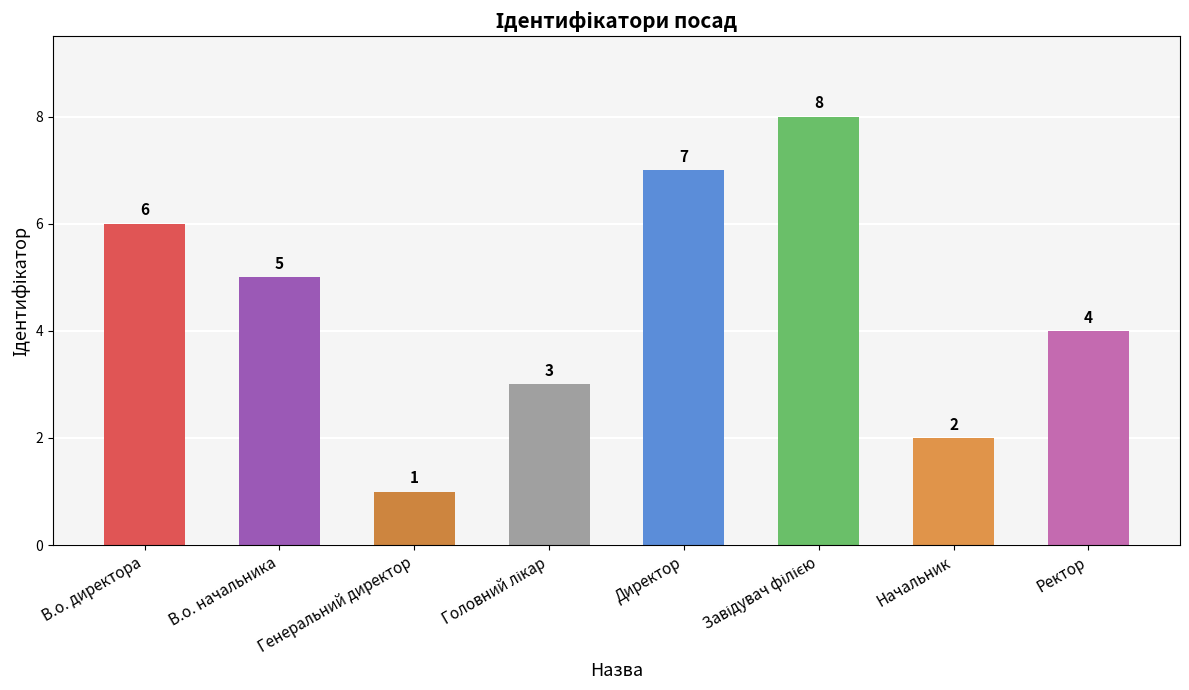

What is the ratio of the value at Ректор to the value at Директор?

0.6